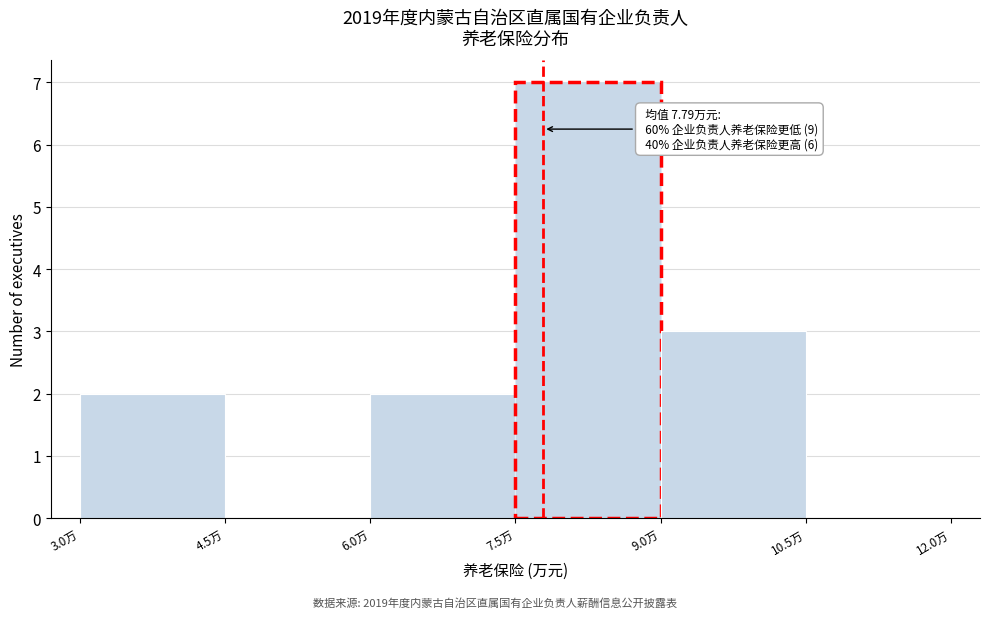

Over which range of the x-axis is the bar tallest?

7.5 to 9.0